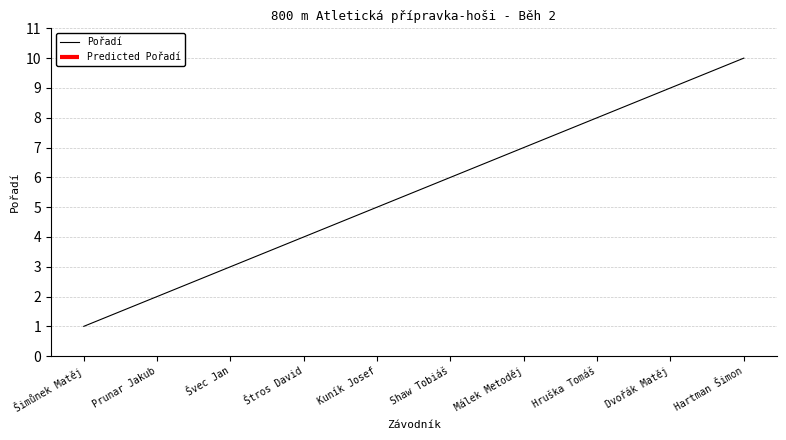

What is the change in value from Štros David to Hruška Tomáš?

+4